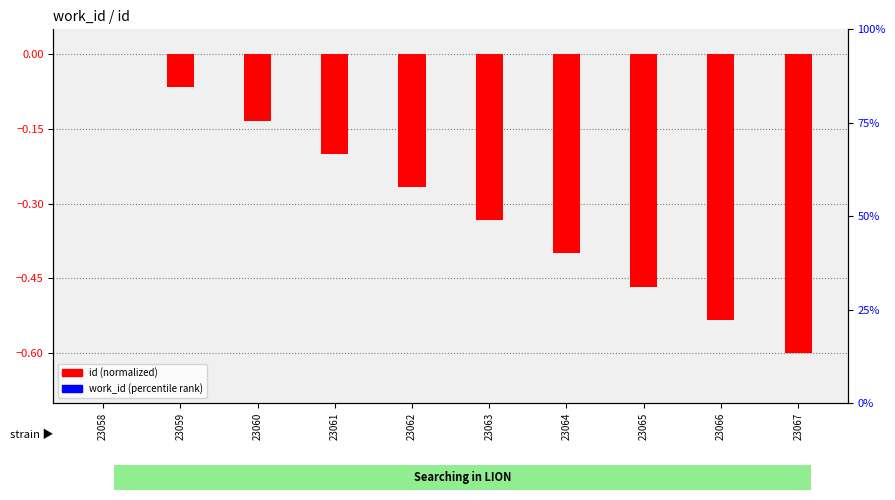

Where is work_id (percentile rank) nearest to the value 0?

23058